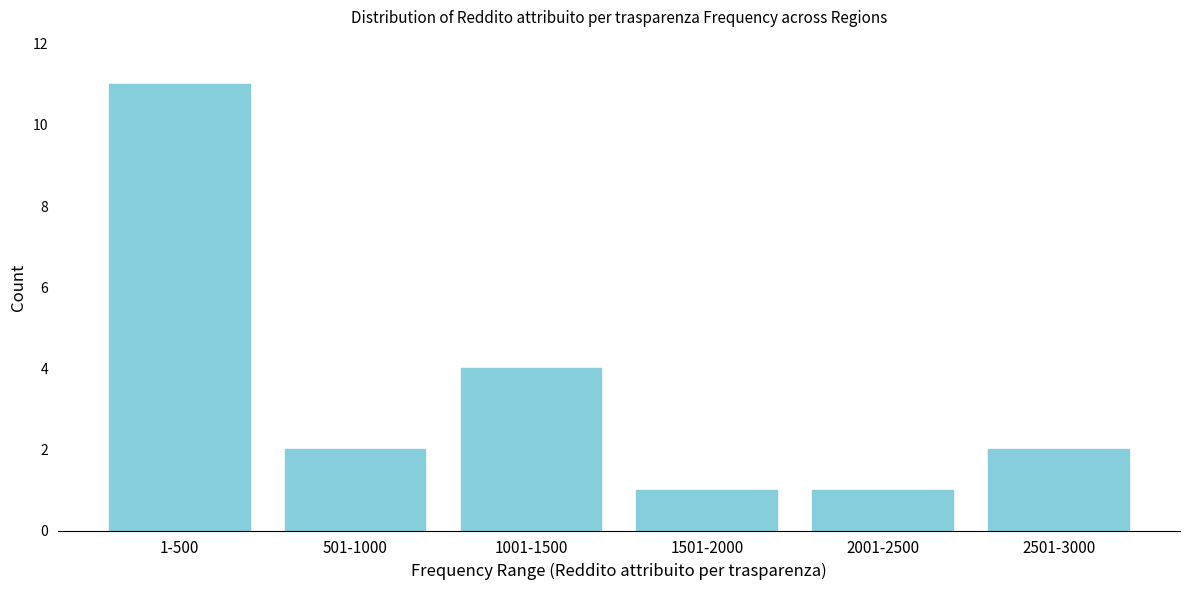

Reading left to right, list all the values displayed in this chart.

11	2	4	1	1	2